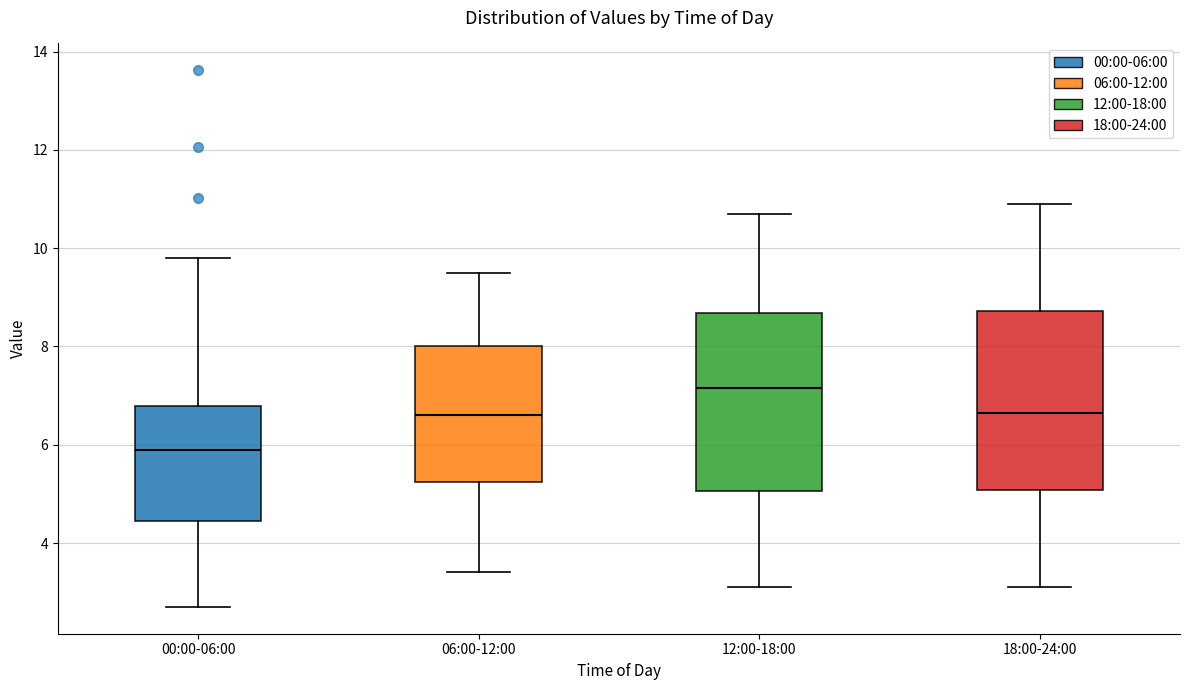

Reading left to right, read every box against the y-axis: the position of its median line, the range the box covers, and the ends of its whiskers. The values are not printed on the chart, so give them approximately, as read against the axis.

00:00-06:00: median 5.8, box 4.4 to 6.8, whiskers 2.8 to 9.8
06:00-12:00: median 6.6, box 5.2 to 8.0, whiskers 3.4 to 9.6
12:00-18:00: median 7.2, box 5.0 to 8.6, whiskers 3.2 to 10.8
18:00-24:00: median 6.6, box 5.0 to 8.8, whiskers 3.2 to 11.0